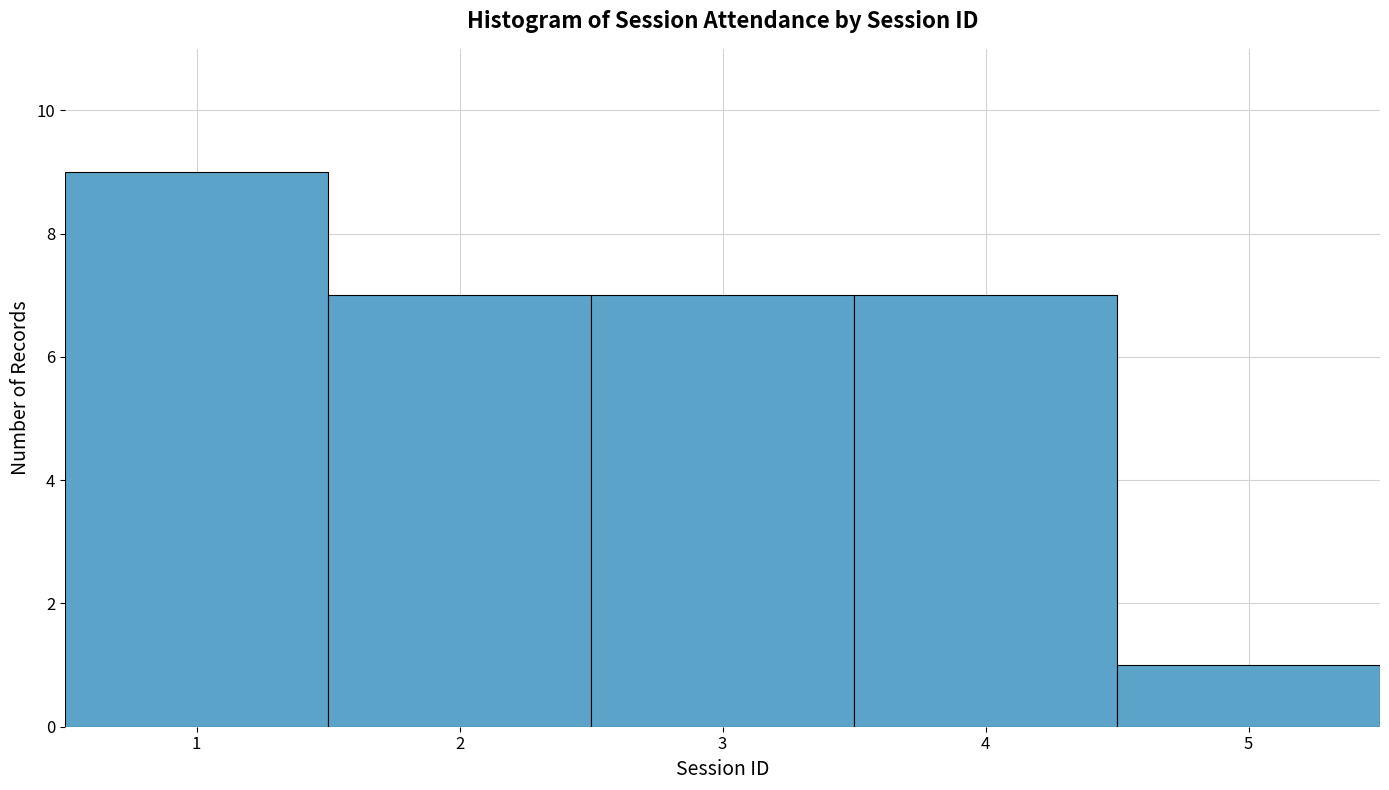

What is the height of the bar covering 2.5 to 3.5 on the x-axis? The values are not printed on the chart, so give them approximately, as read against the axis.

7